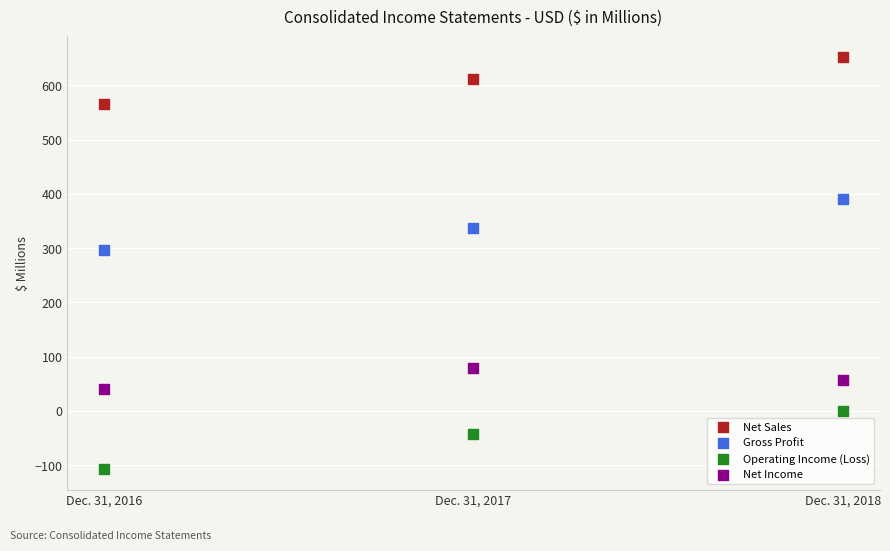

Which series reaches the minimum Y coordinate?

Operating Income (Loss)